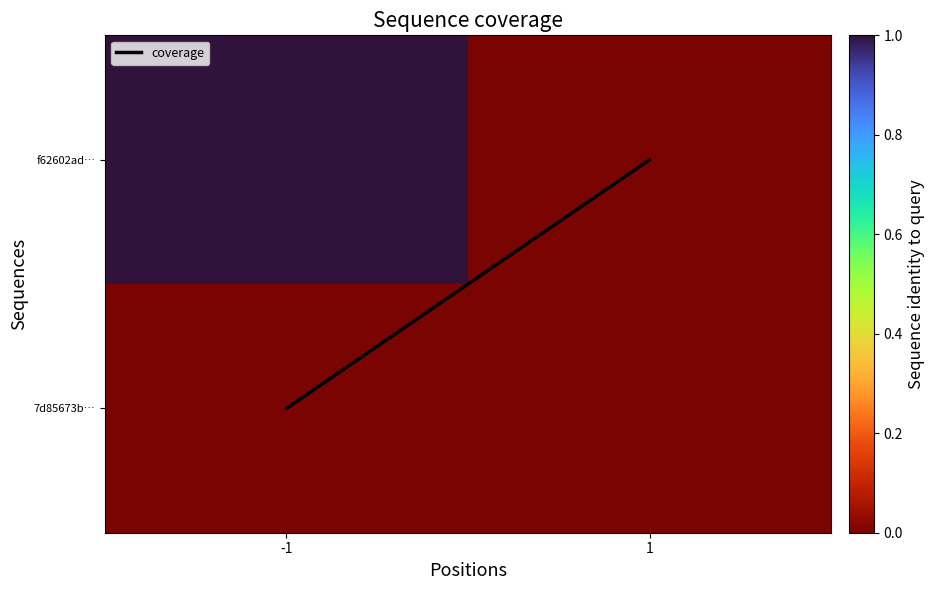

Which series has the largest range (max minus min)?

f62602ad…